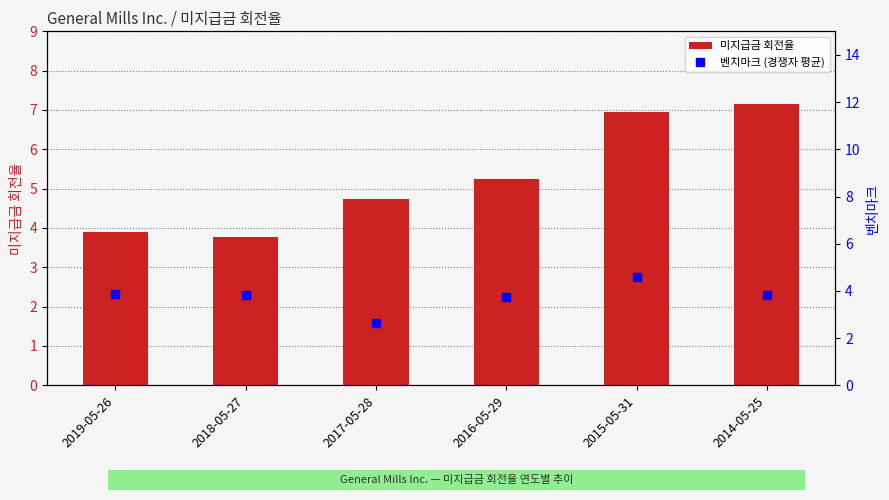

What is the difference between the maximum and minimum values in the 미지급금 회전율 series?

3.4